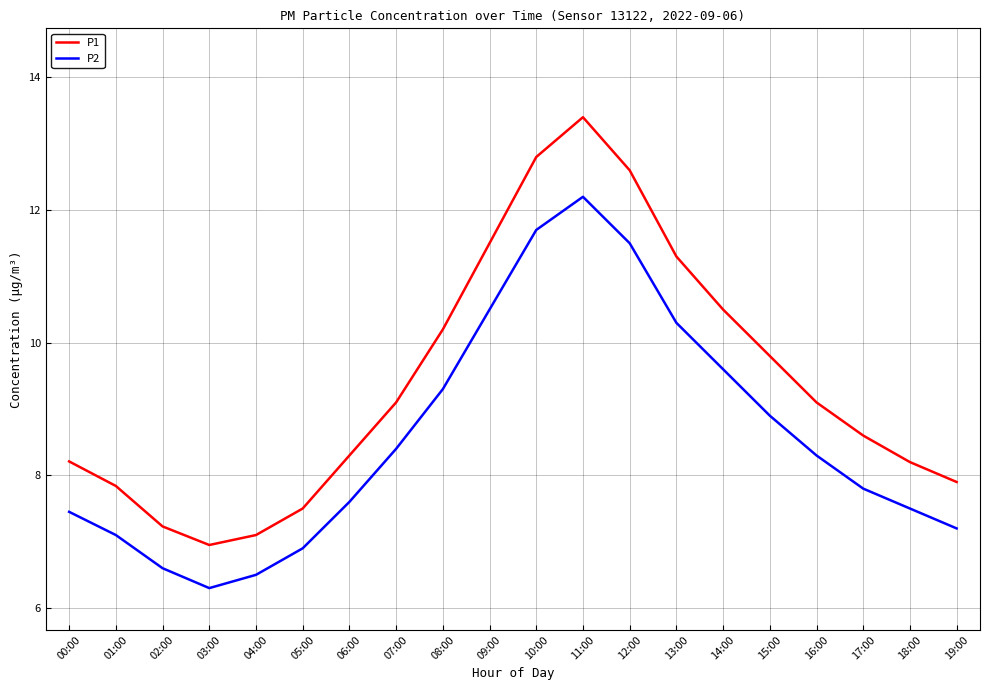

True or false: P1 and P2 intersect in this chart.

False